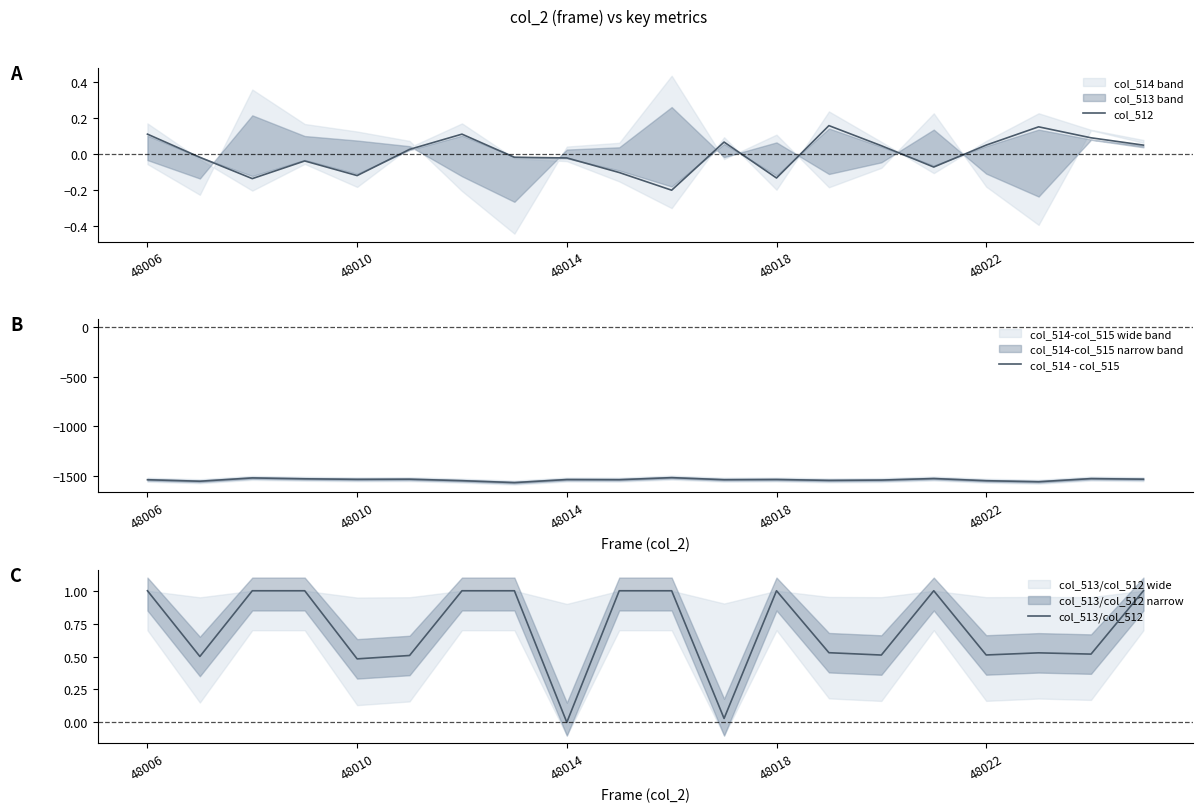

What is the total value across all series at 9?

-1532.1